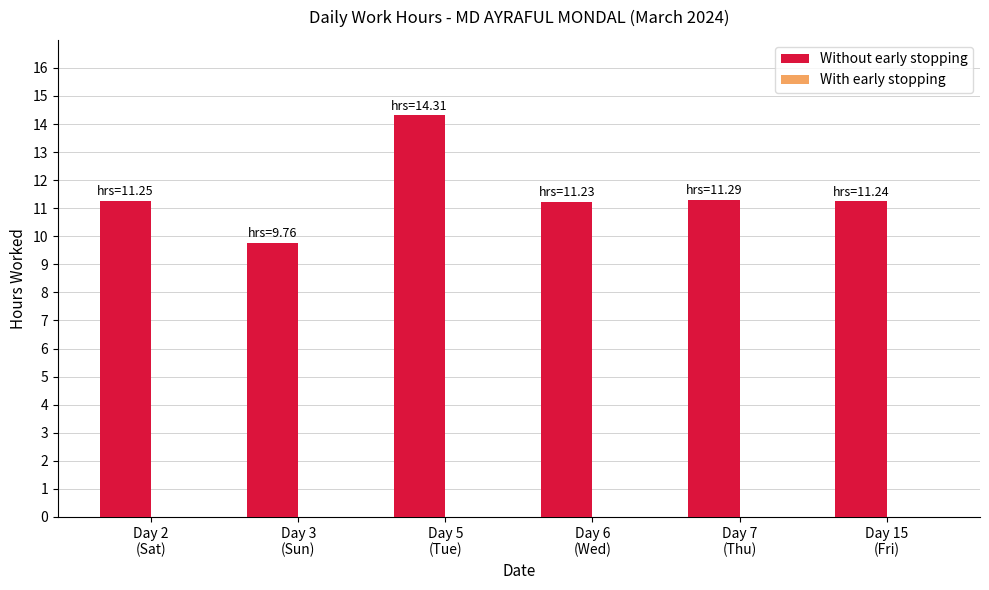

What is the label of the 6th bar from the right?

Day 2
(Sat)